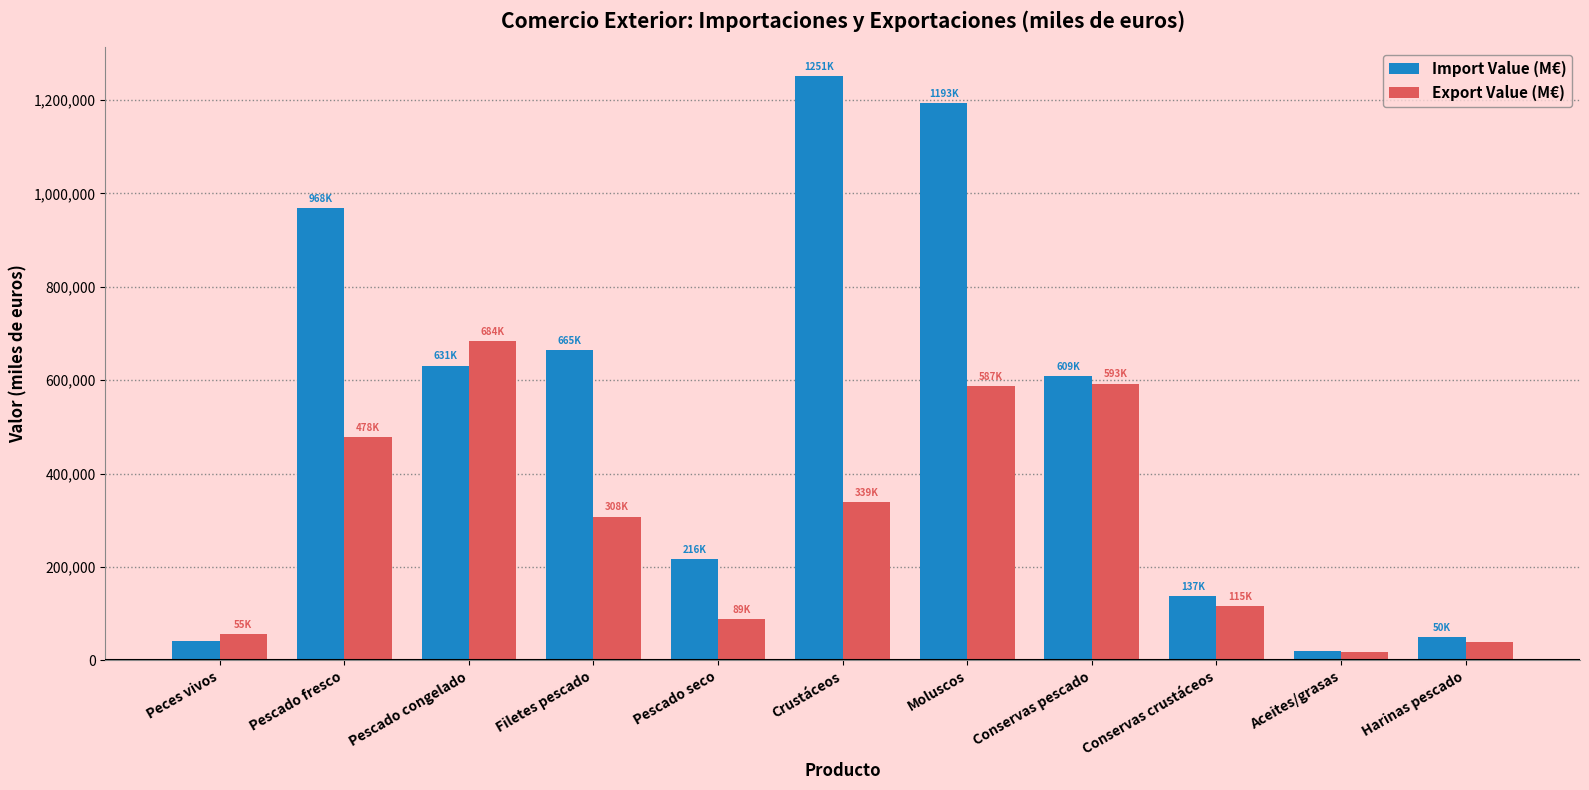

Between Pescado fresco and Crustáceos, which series saw the biggest shift?

Import Value (M€)